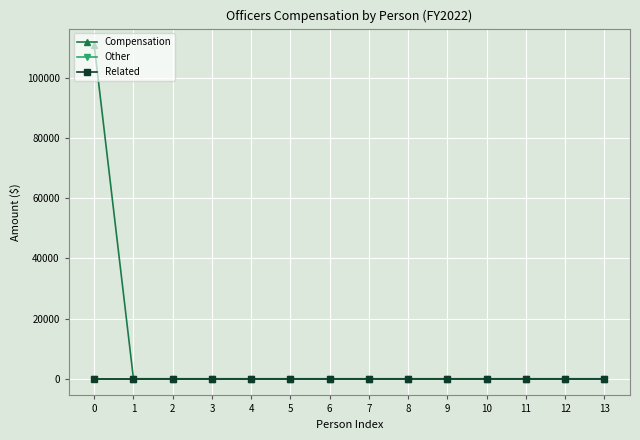

Rank the categories by Related value from highest to lowest.

0, 1, 2, 3, 4, 5, 6, 7, 8, 9, 10, 11, 12, 13